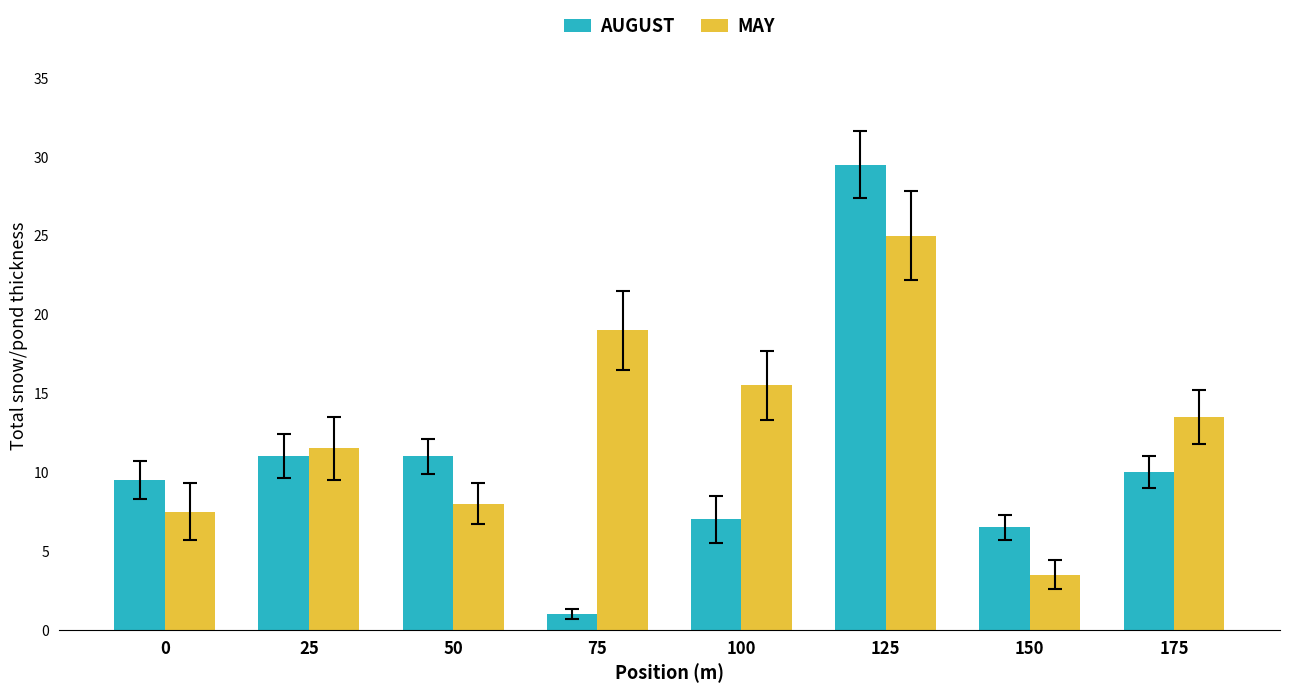

Rank the series by their average value, from lowest to highest.

AUGUST, MAY